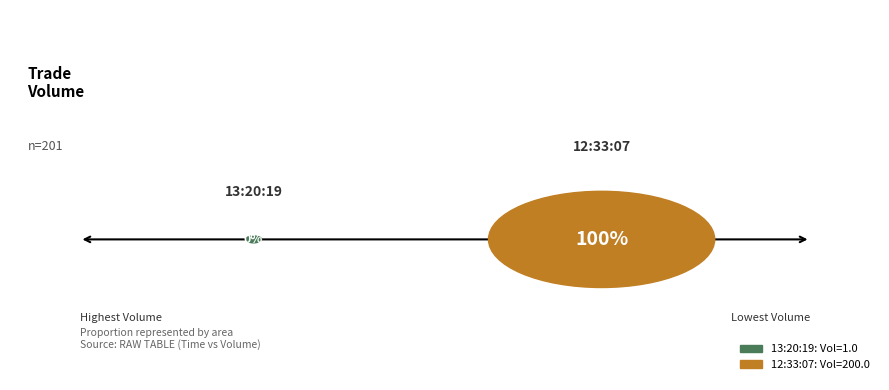

To the nearest percent, what portion does 12:33:07 represent?

100%